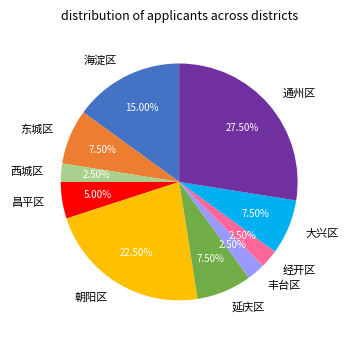

How many segments does this pie chart have?

10